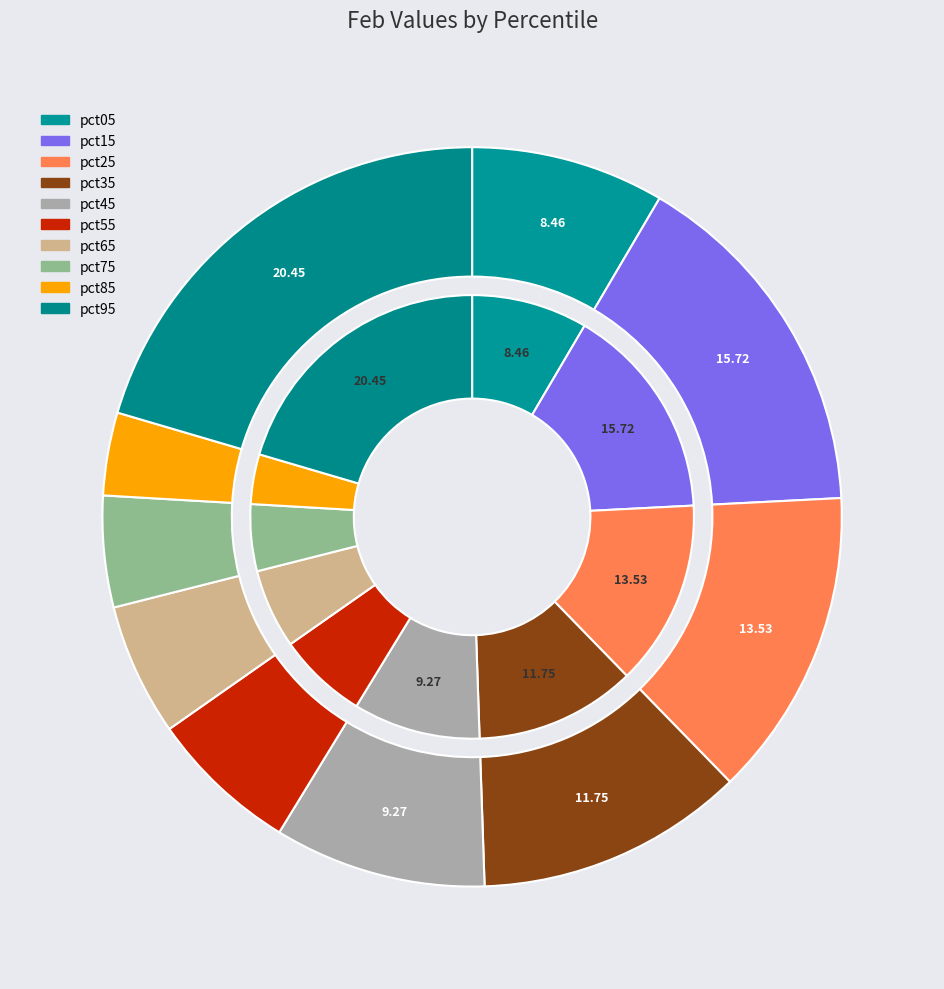

Is pct45 the majority of the pie?

No